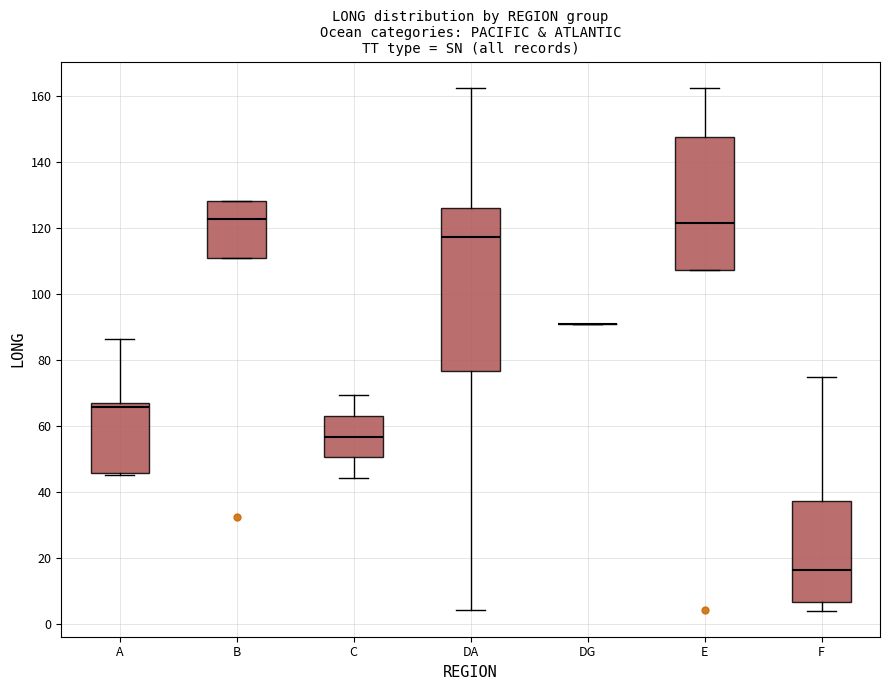

Reading left to right, read every box against the y-axis: the position of its median line, the range the box covers, and the ends of its whiskers. The values are not printed on the chart, so give them approximately, as read against the axis.

A: median 66, box 46 to 68, whiskers 46 (just below the box's lower edge) to 86
B: median 122, box 112 to 128, whiskers 112 to 128
C: median 56, box 50 to 64, whiskers 44 to 70
DA: median 118, box 76 to 126, whiskers 4 to 162
DG: box collapsed to a line at 90, whiskers 90 to 90
E: median 122, box 108 to 148, whiskers 108 to 162
F: median 16, box 6 to 38, whiskers 4 to 74